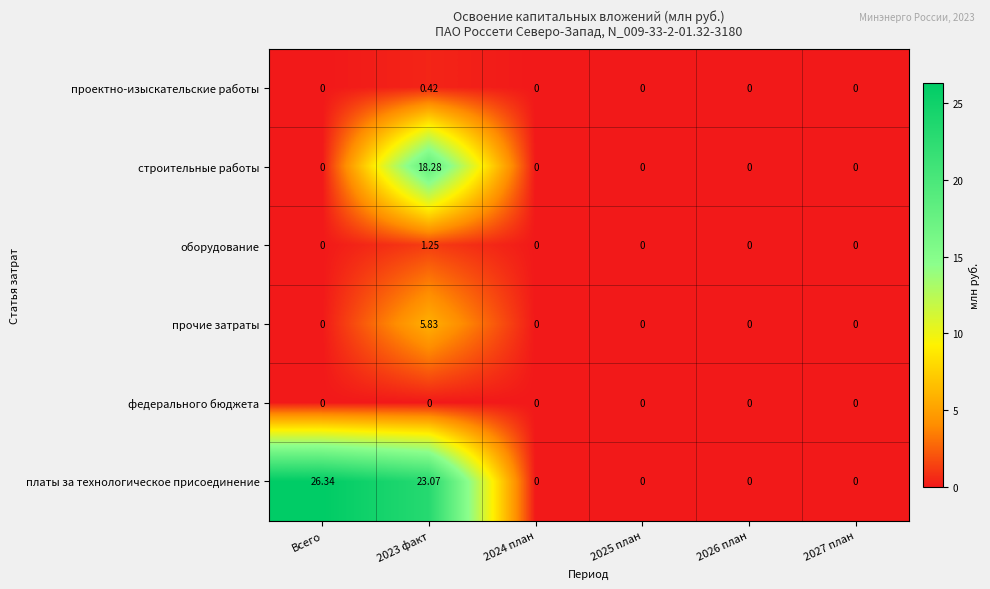

At how many categories does at least one series exceed 11?

2